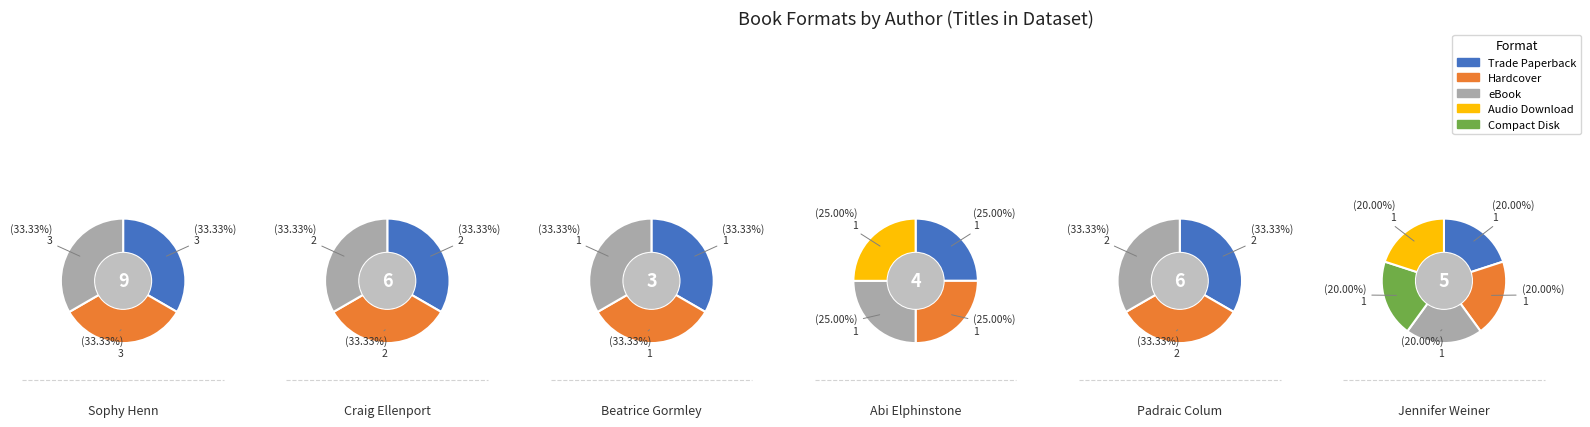

Which series has the largest range (max minus min)?

Trade Paperback